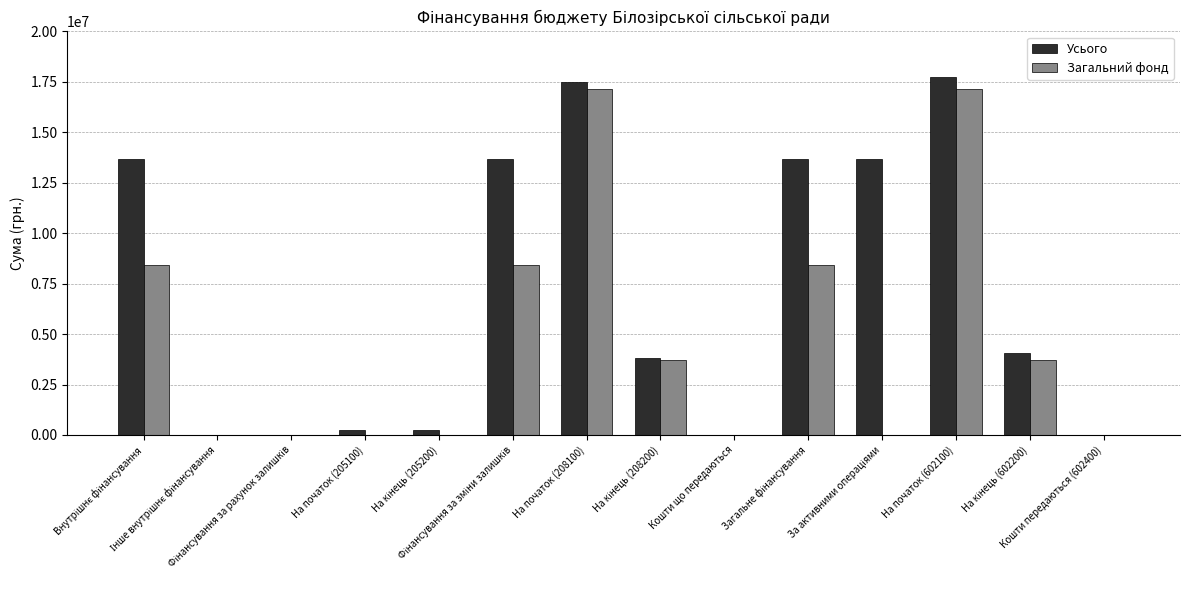

What is the greatest value displayed?

17729925.5